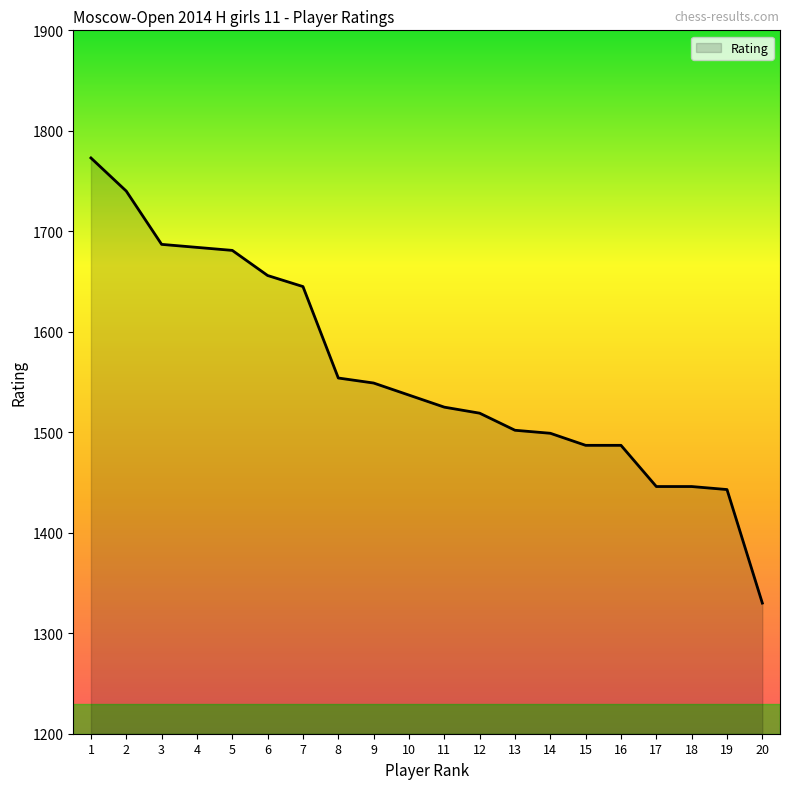

How many lines are shown in the chart?

1